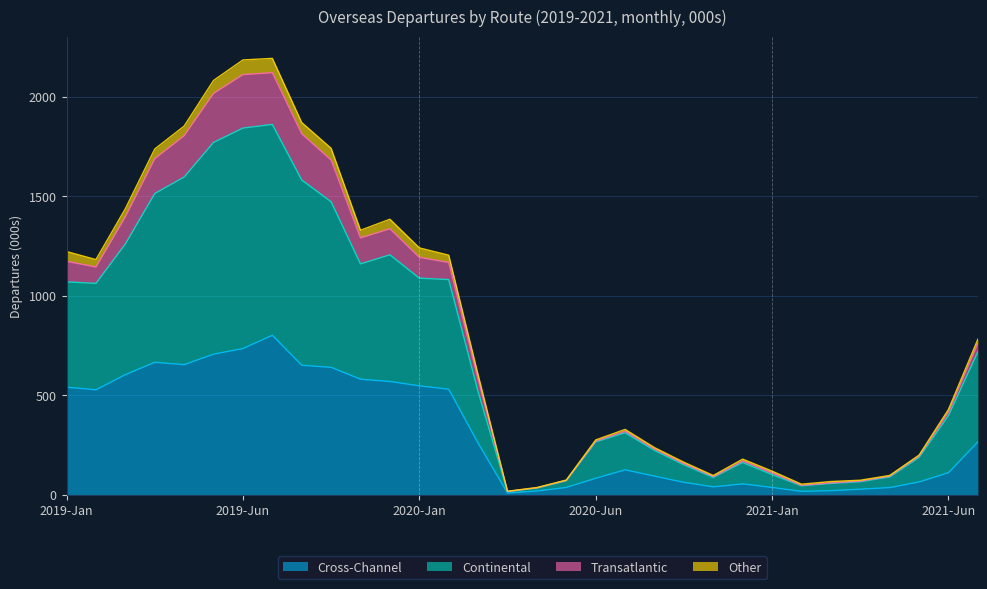

What is the smallest value displayed?

8.8